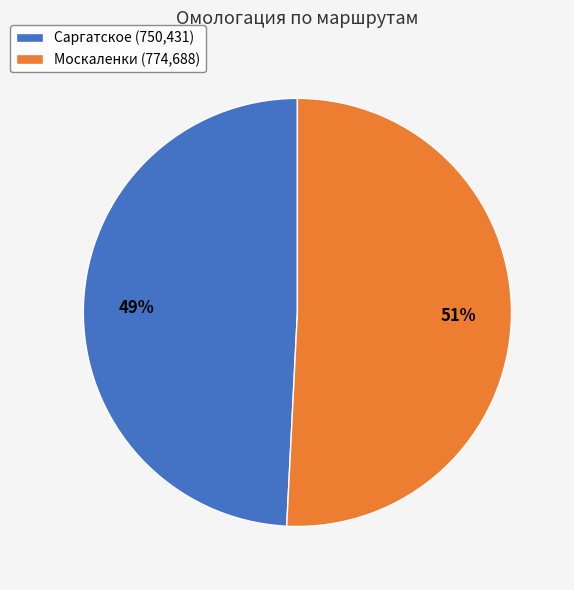

How many slices are in this pie chart?

2